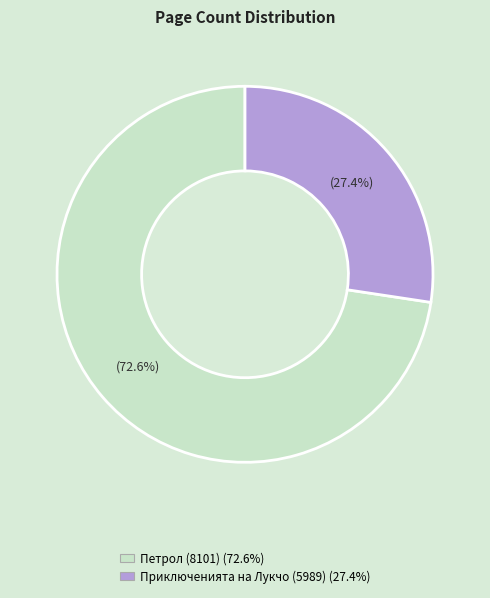

Is the sum of Приключенията на Лукчо (5989) and Петрол (8101) greater than half?

Yes